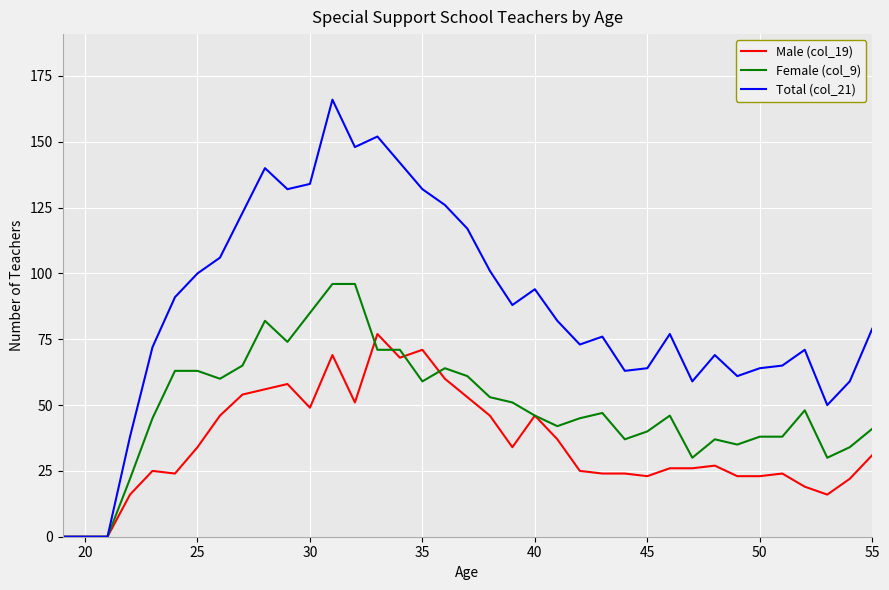

Rank the series by their maximum value, from highest to lowest.

Total (col_21), Female (col_9), Male (col_19)